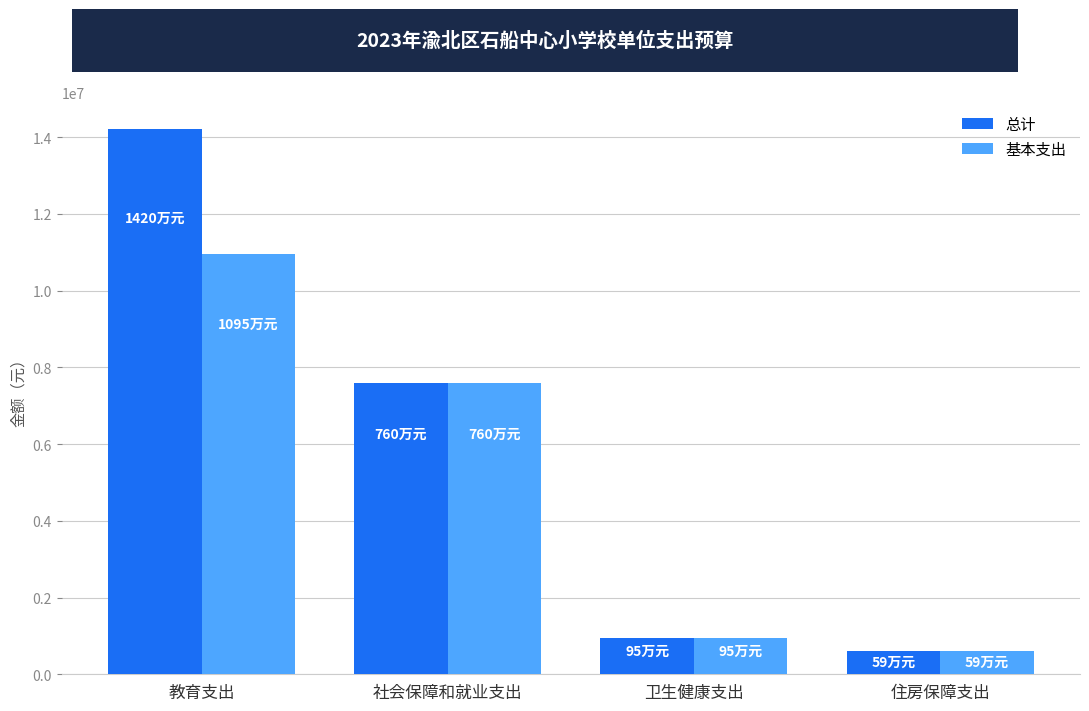

How many bars are there in total?

8